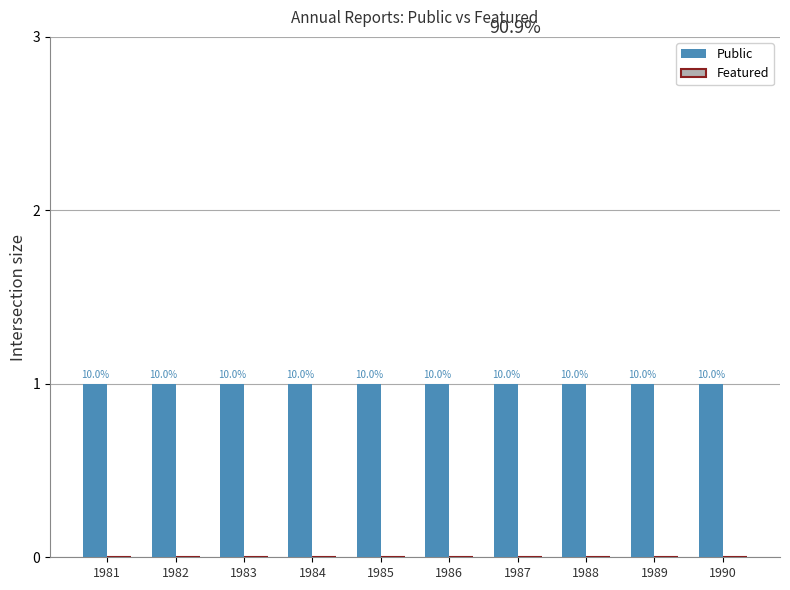

Does the chart contain stacked bars?

No